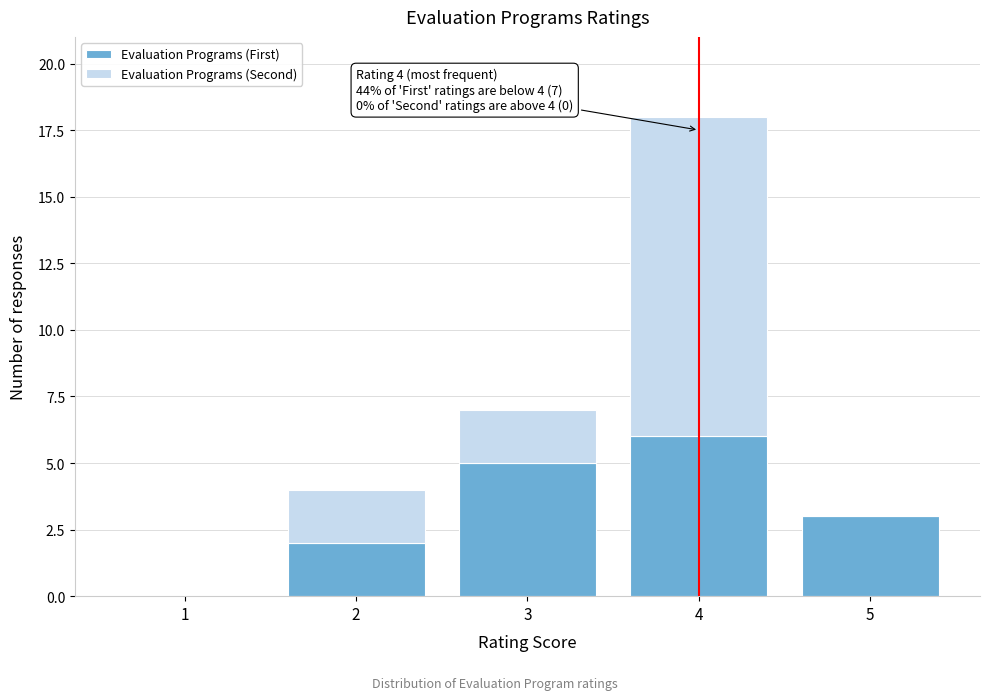

Reading right to left, what are the values for Evaluation Programs (First)?

5=3	4=6	3=5	2=2	1=0